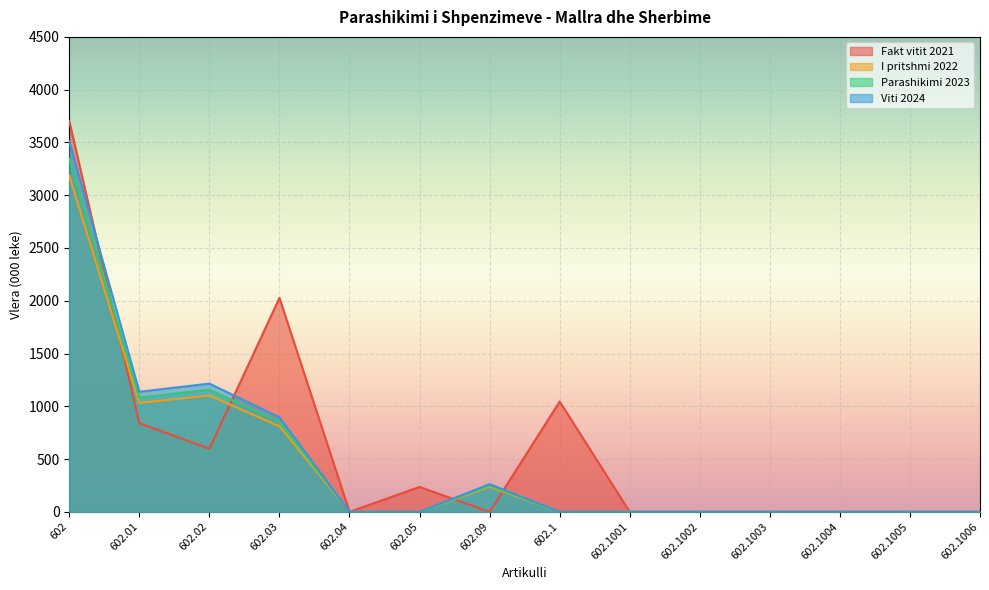

What is the spread (max minus min) of values at 602.03?

1215.0